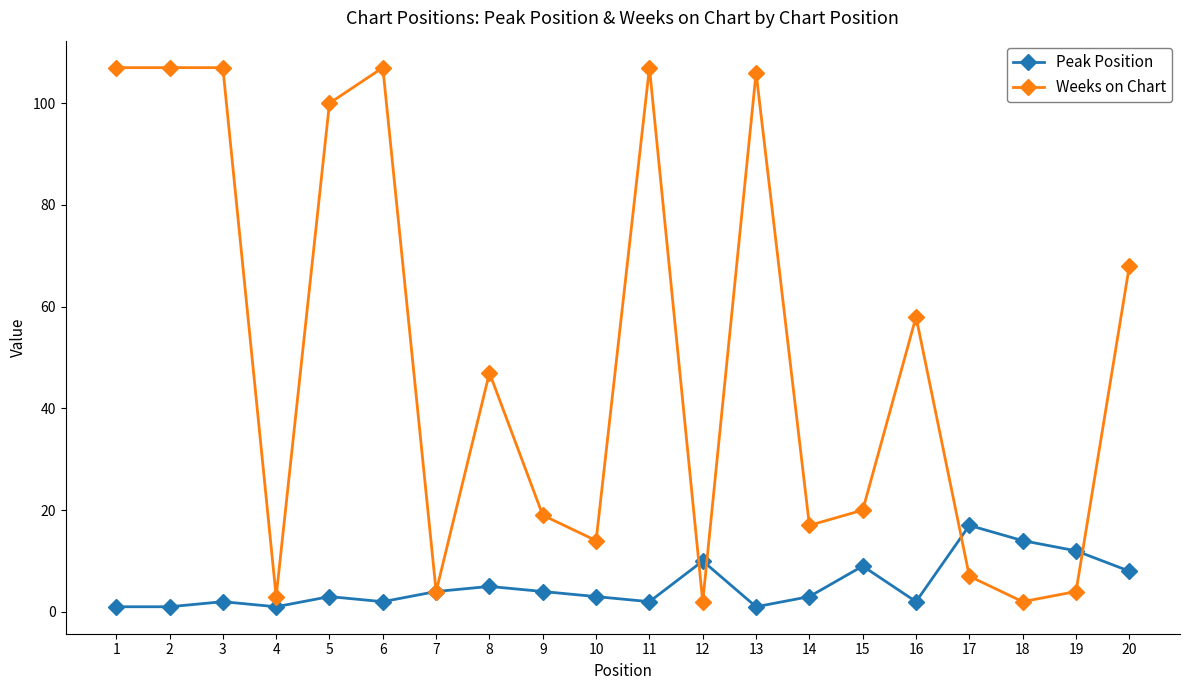

Which series changed the most between 3 and 7?

Weeks on Chart